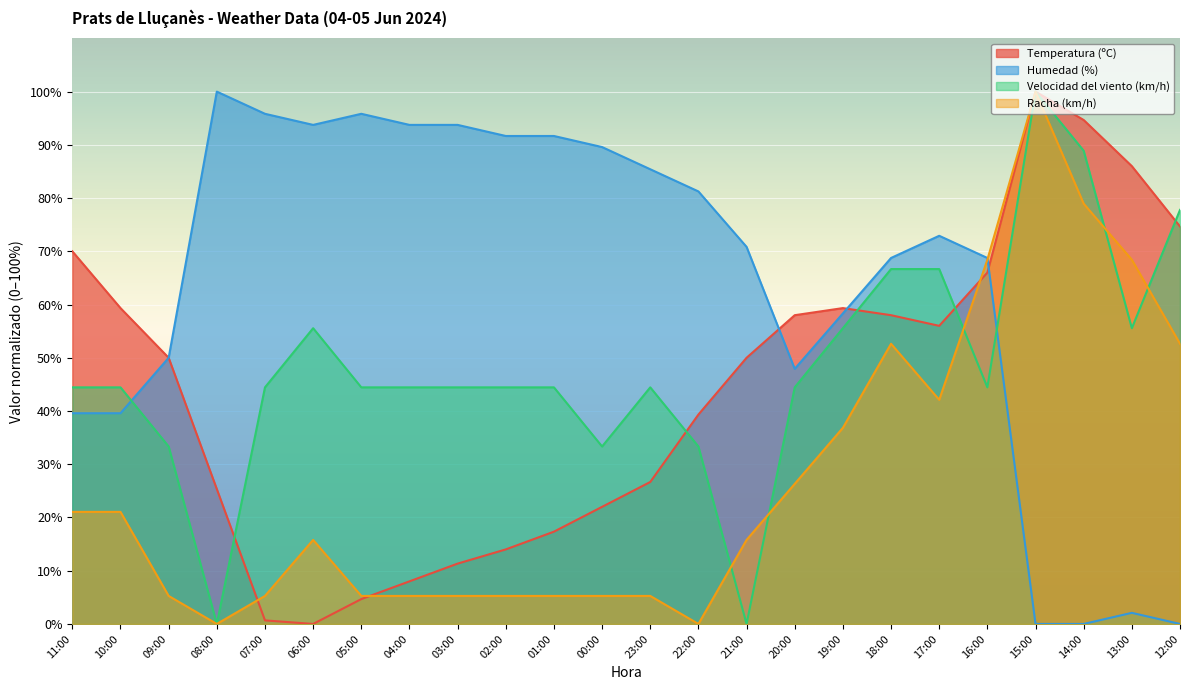

Which label corresponds to the smallest value in the chart?

06:00